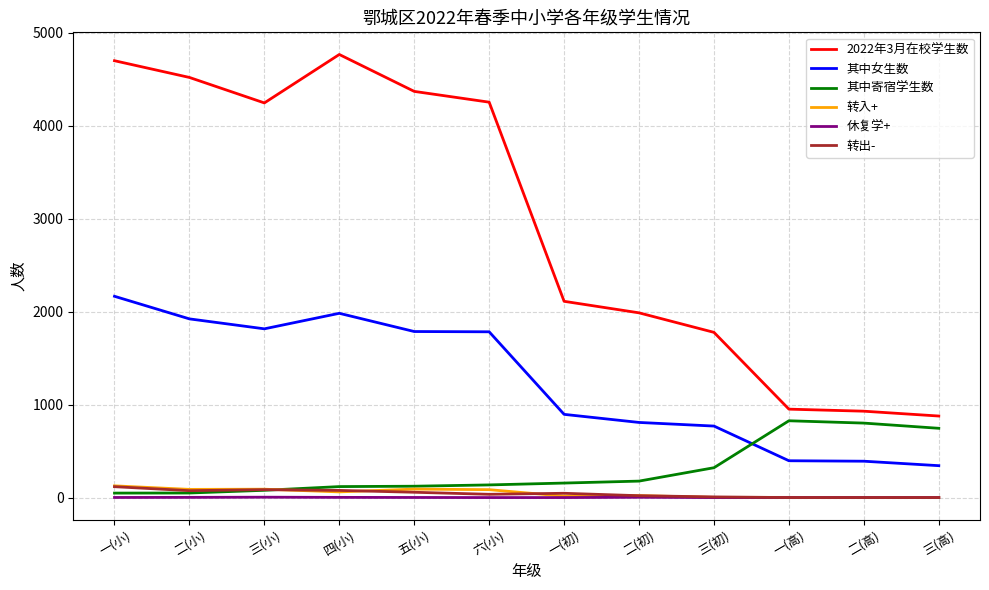

Is the value of 其中女生数 at 一(高) greater than the value of 休复学+ at 二(高)?

Yes